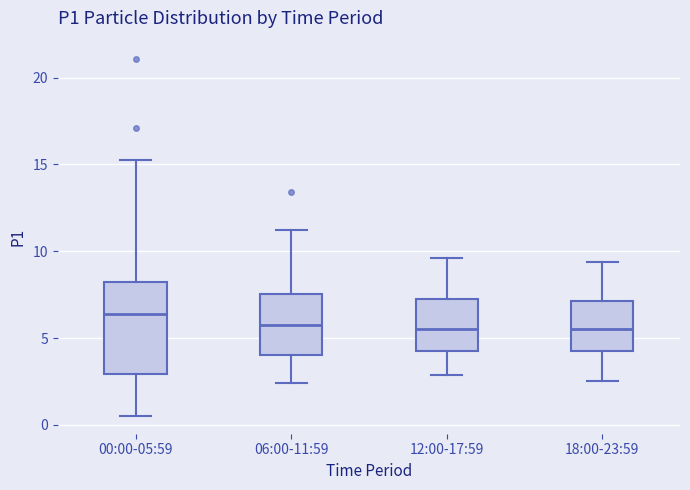

Reading left to right, transcribe this box plot: for each box, give where its median line is, the range the box spans, and where its two whiskers end, as read against the y-axis. The values are not printed on the chart, so give them approximately, as read against the axis.

00:00-05:59: median 6.5, box 3.0 to 8.0, whiskers 0.5 to 15.5
06:00-11:59: median 6.0, box 4.0 to 7.5, whiskers 2.5 to 11.0
12:00-17:59: median 5.5, box 4.5 to 7.0, whiskers 3.0 to 9.5
18:00-23:59: median 5.5, box 4.5 to 7.0, whiskers 2.5 to 9.5